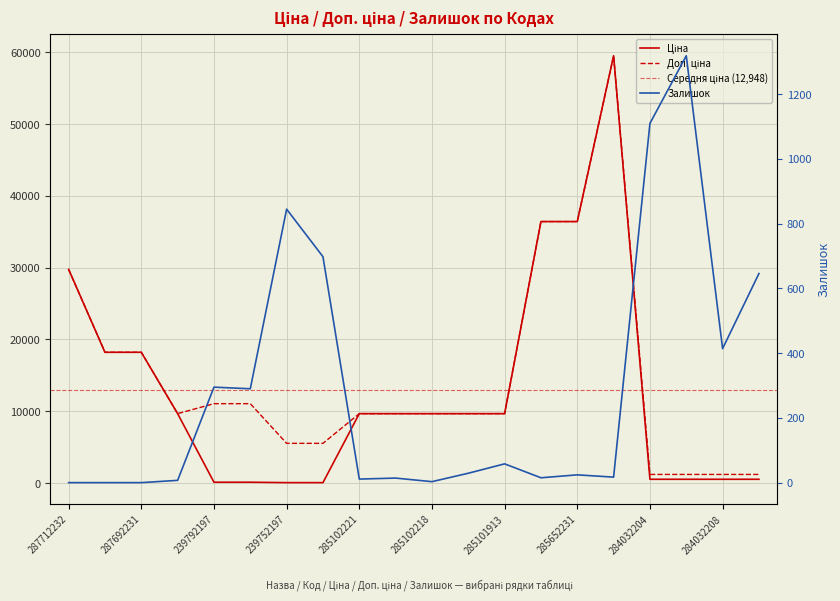

Reading left to right, transcribe all the data shown in this chart.

Ціна: 29761.5	18212.0	18212.0	9664.7	110.5	110.5	55.3	55.3	9664.7	9664.7	9664.7	9664.7	9664.7	36424.0	36424.0	59523.0	522.2	522.2	522.2	522.2
Доп. ціна: 29761.5	18212.0	18212.0	9664.7	11055.0	11055.0	5528.0	5528.0	9664.7	9664.7	9664.7	9664.7	9664.7	36424.0	36424.0	59523.0	1197.0	1197.0	1197.0	1197.0
Залишок: 0.0	0.0	0.0	7.0	295.0	290.0	845.0	698.0	11.0	14.0	3.0	29.0	58.0	15.0	24.0	17.0	1110.0	1319.0	414.0	646.0